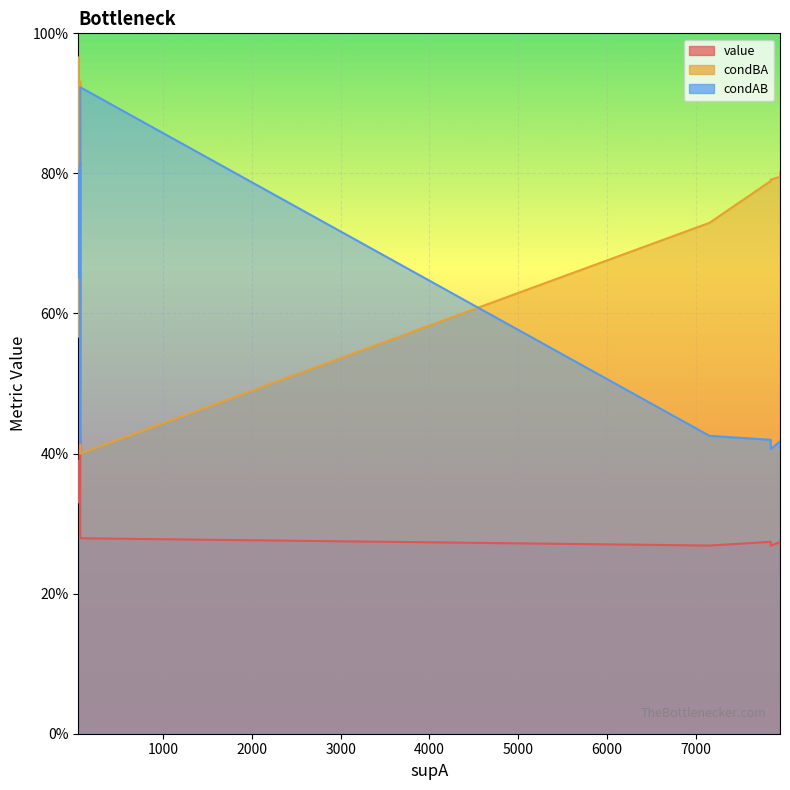

True or false: value and condAB cross at least once.

False